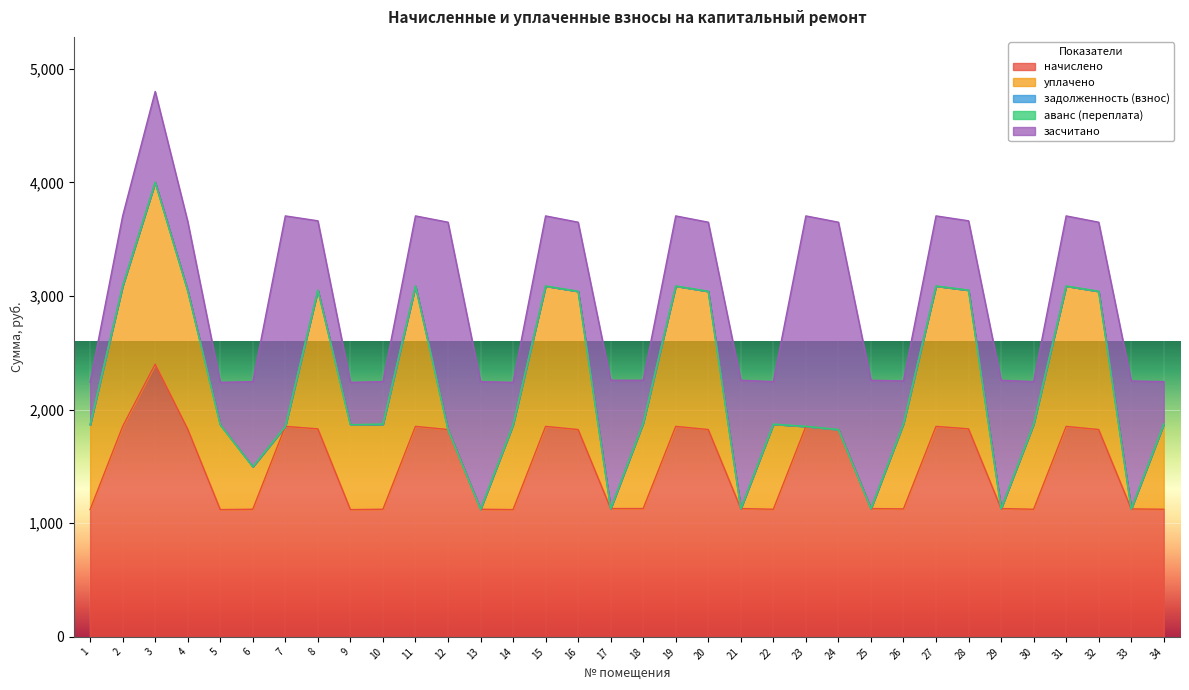

What is the difference between the second highest and minimum values in the уплачено series?

1235.3